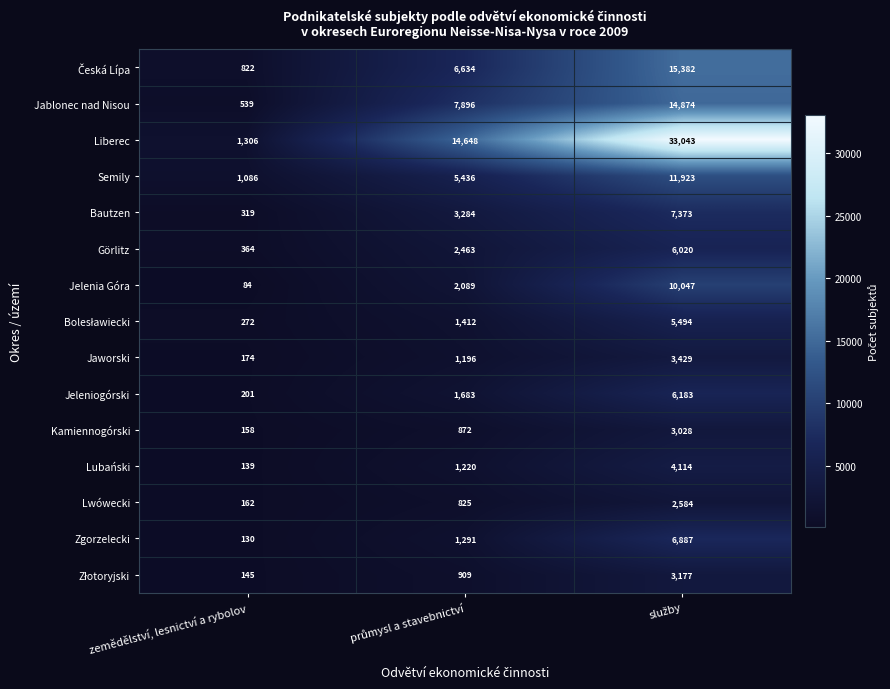

What is the difference between the highest and lowest values at zemědělství, lesnictví a rybolov?

1222